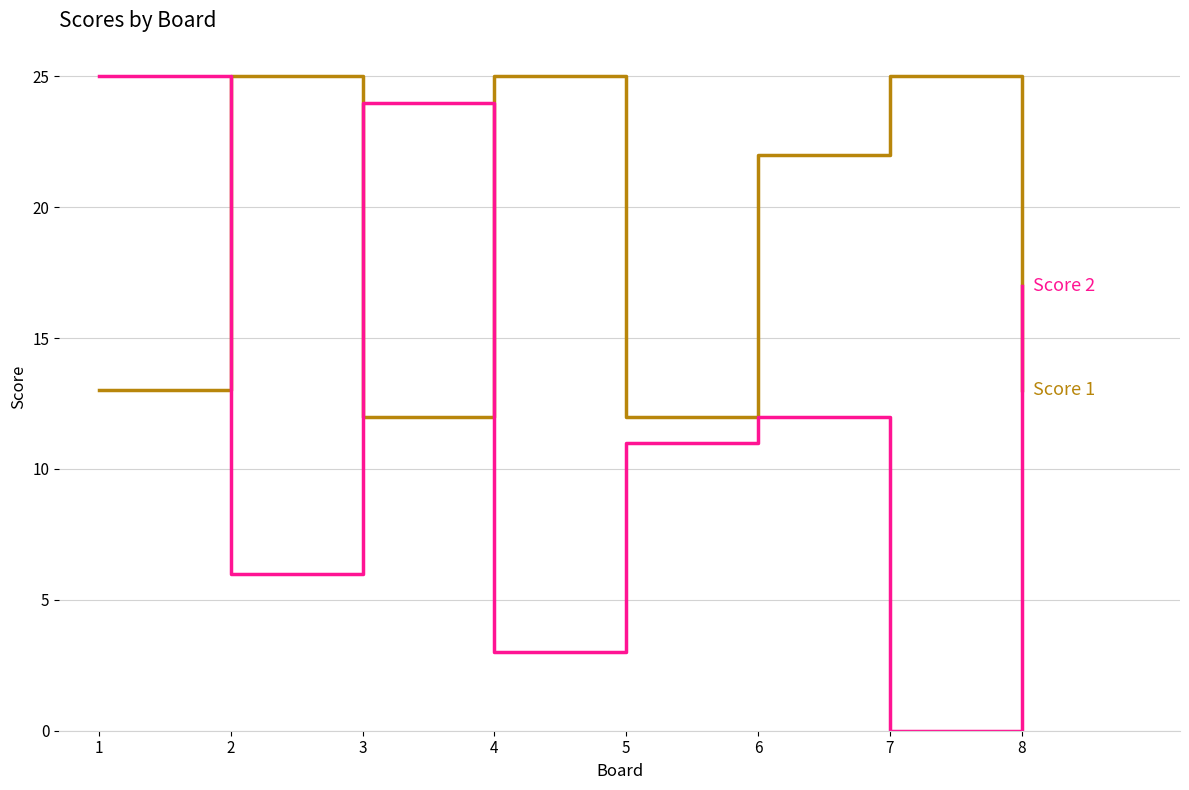

What is the total value across all series at 5?

23